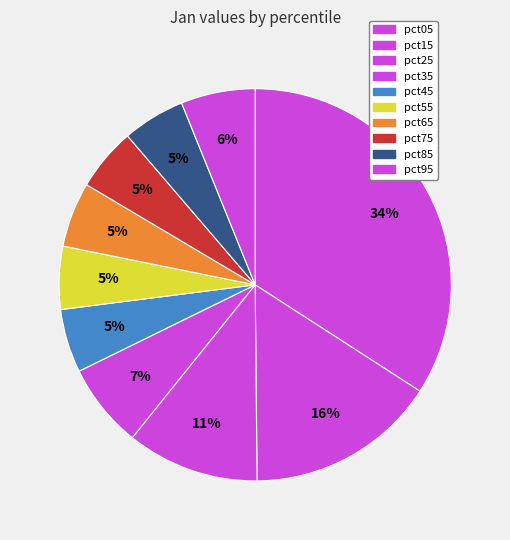

True or false: pct25 accounts for 11% of the total.

True